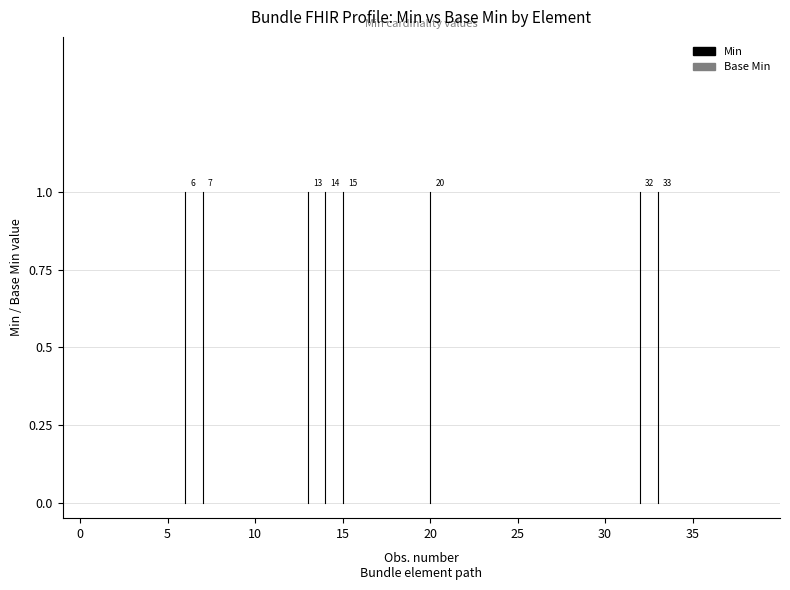

What is the highest value of the Min series?

1